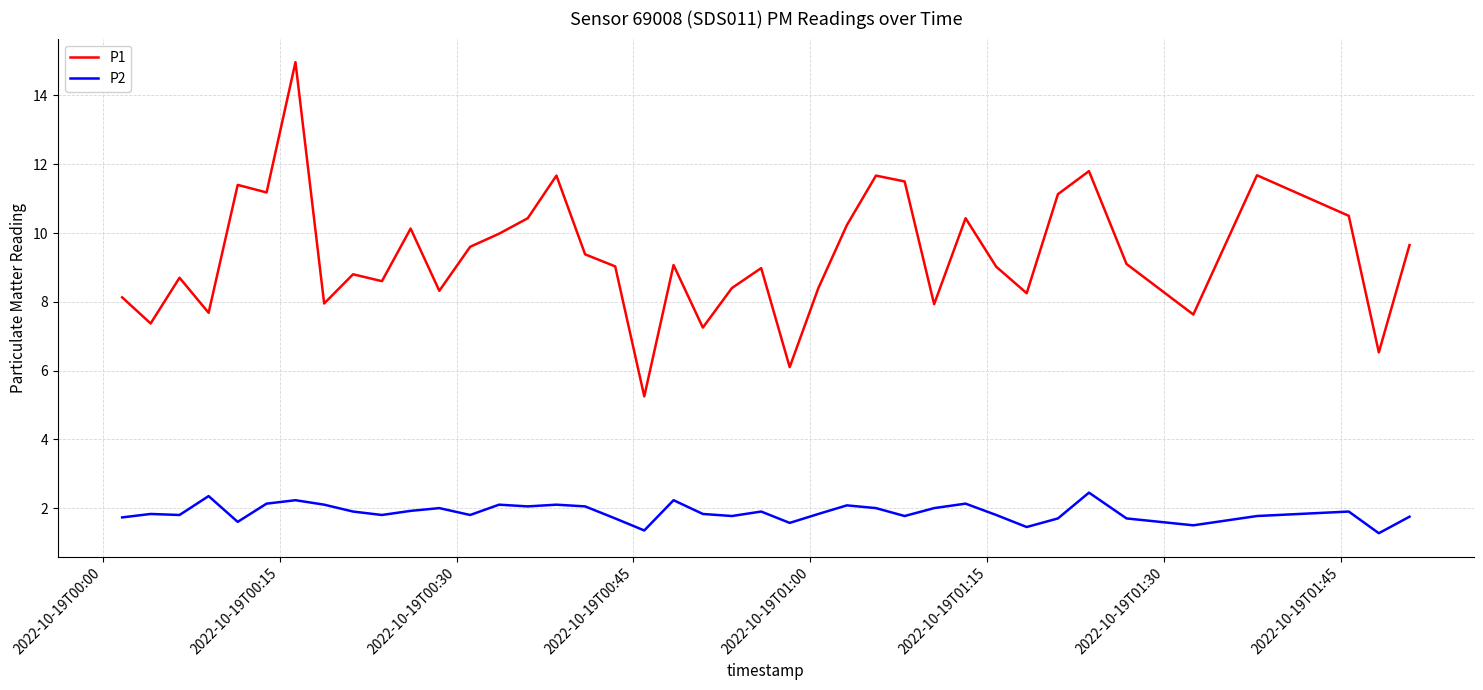

Rank the series by their average value, from lowest to highest.

P2, P1